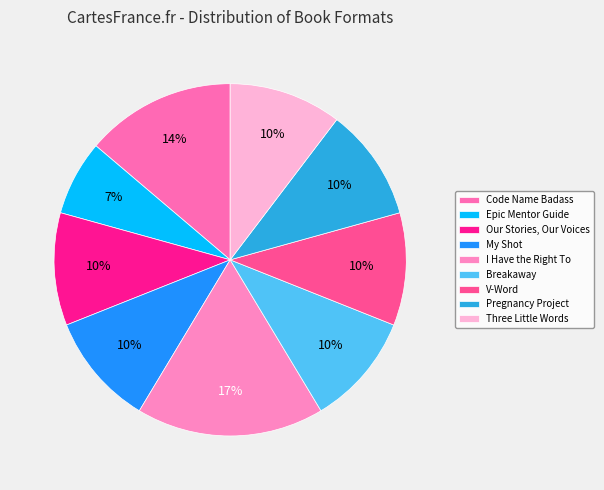

Rank the categories by value from highest to lowest.

I Have the Right To, Code Name Badass, Our Stories, Our Voices, My Shot, Breakaway, V-Word, Pregnancy Project, Three Little Words, Epic Mentor Guide